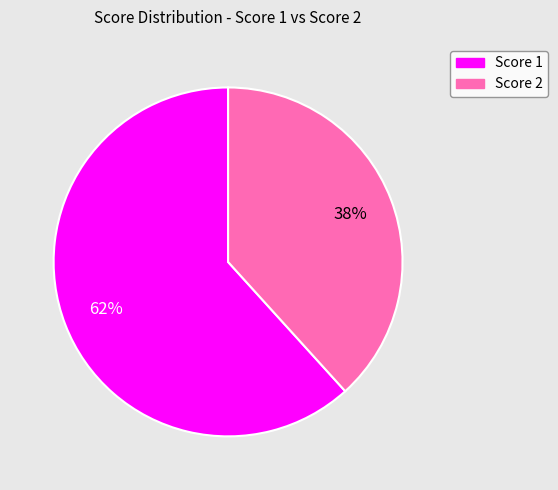

To the nearest percent, what is the average slice percentage?

50%